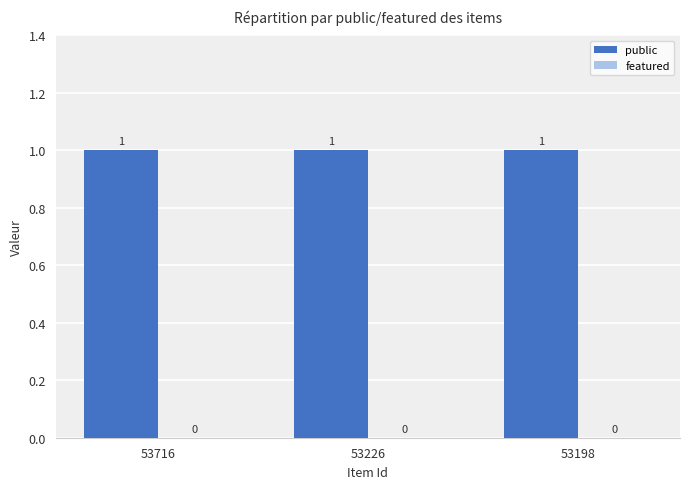

How many distinct data groups are displayed?

2